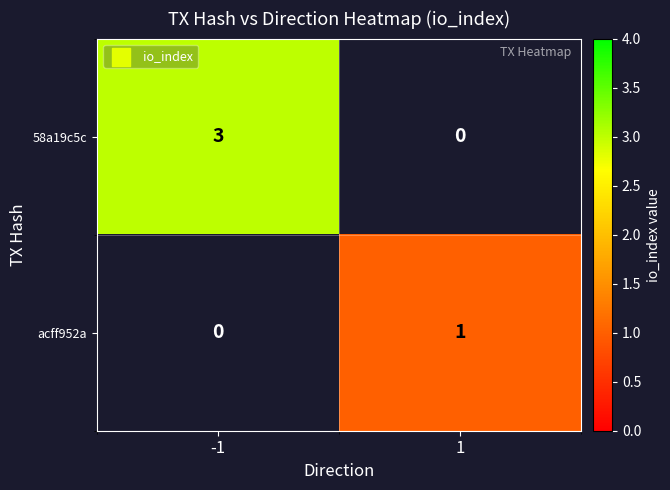

The value of 58a19c5c at -1 is 4. True or false?

False